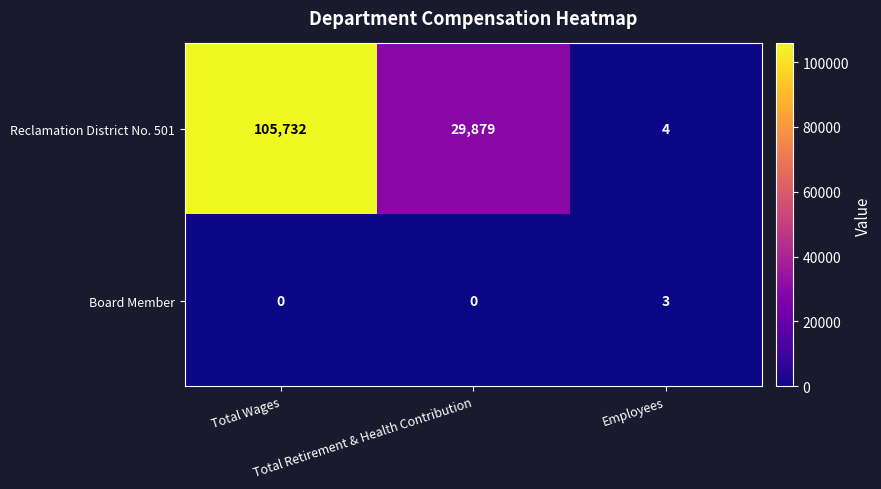

How many data points does each series have?

3